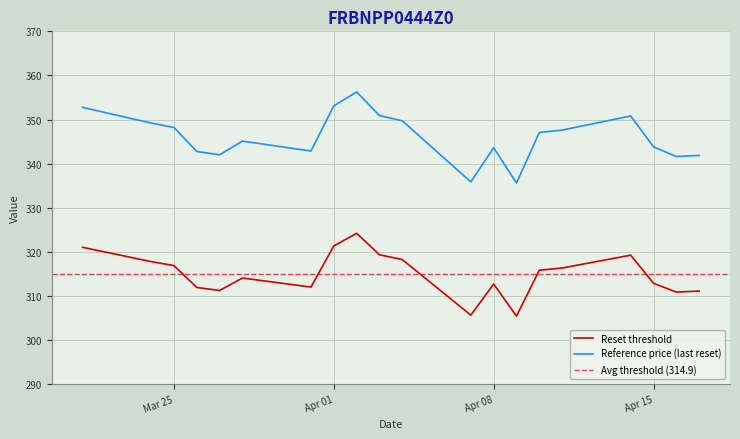

In Reset threshold, how many points are lower than both neighbors (excluding endpoints)?

5